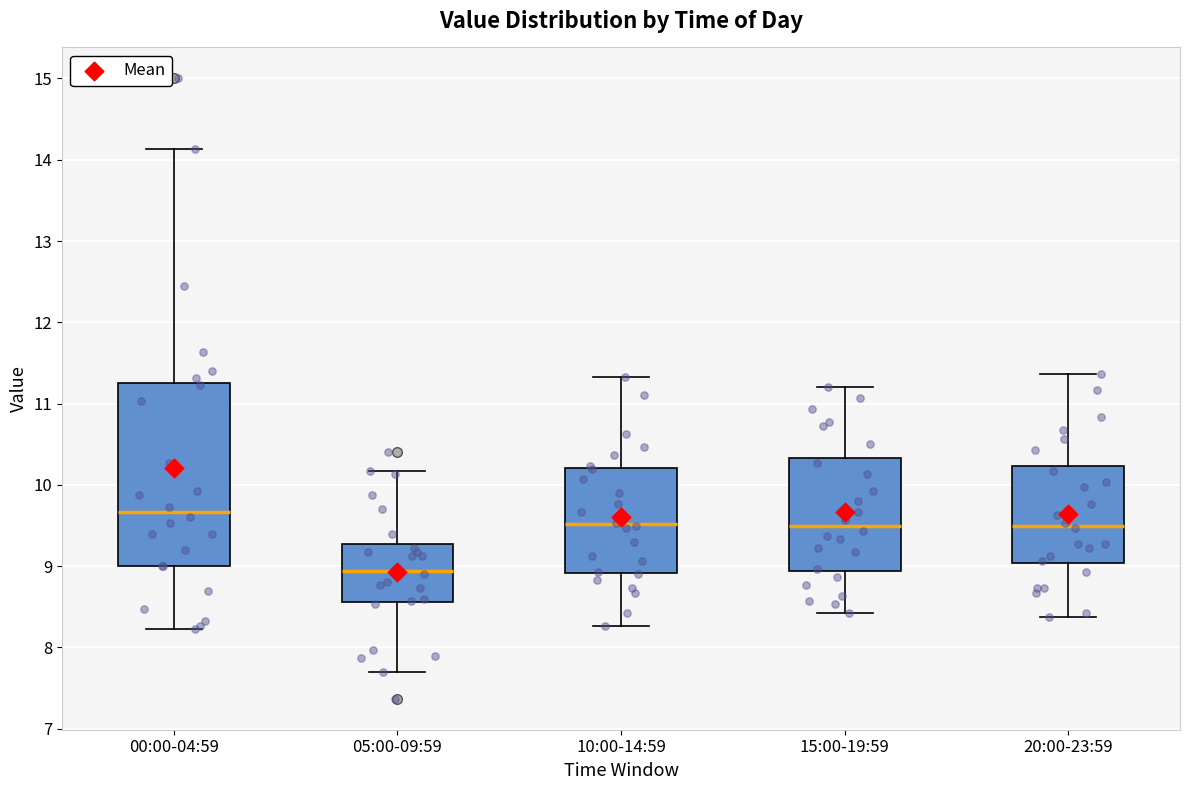

Which box's median line is the highest?

00:00-04:59